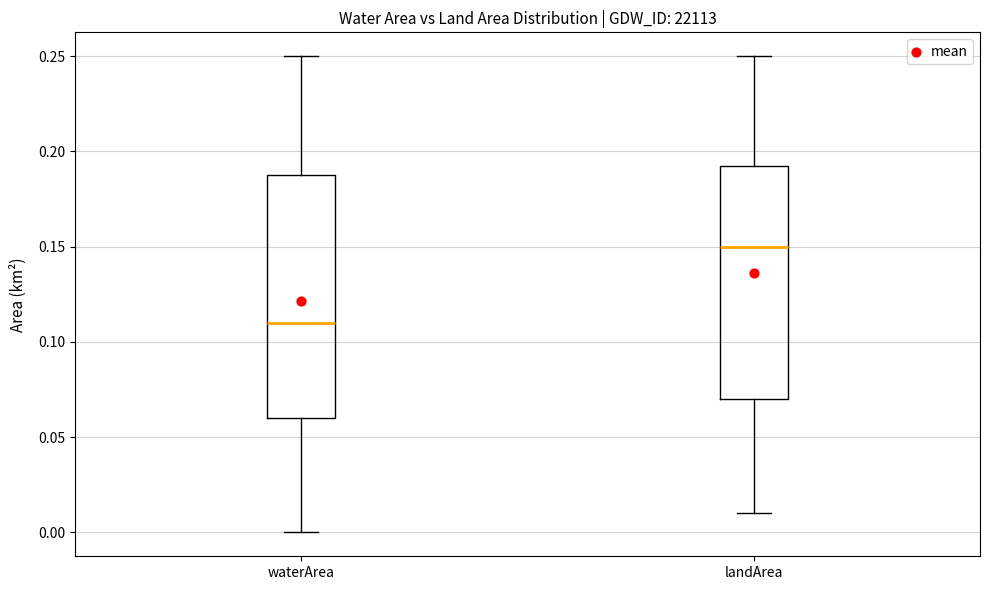

Reading left to right, transcribe this box plot: for each box, give where its median line is, the range the box spans, and where its two whiskers end, as read against the y-axis. The values are not printed on the chart, so give them approximately, as read against the axis.

waterArea: median 0.110, box 0.060 to 0.190, whiskers 0.000 to 0.250
landArea: median 0.150, box 0.070 to 0.195, whiskers 0.010 to 0.250